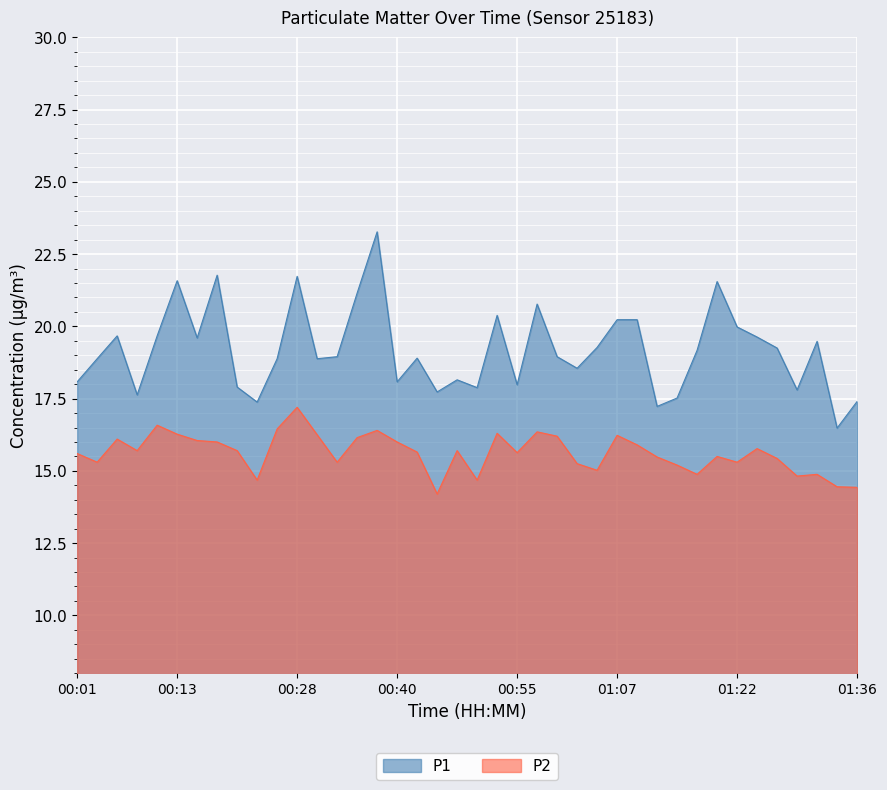

What position from the right is 01:17?

9